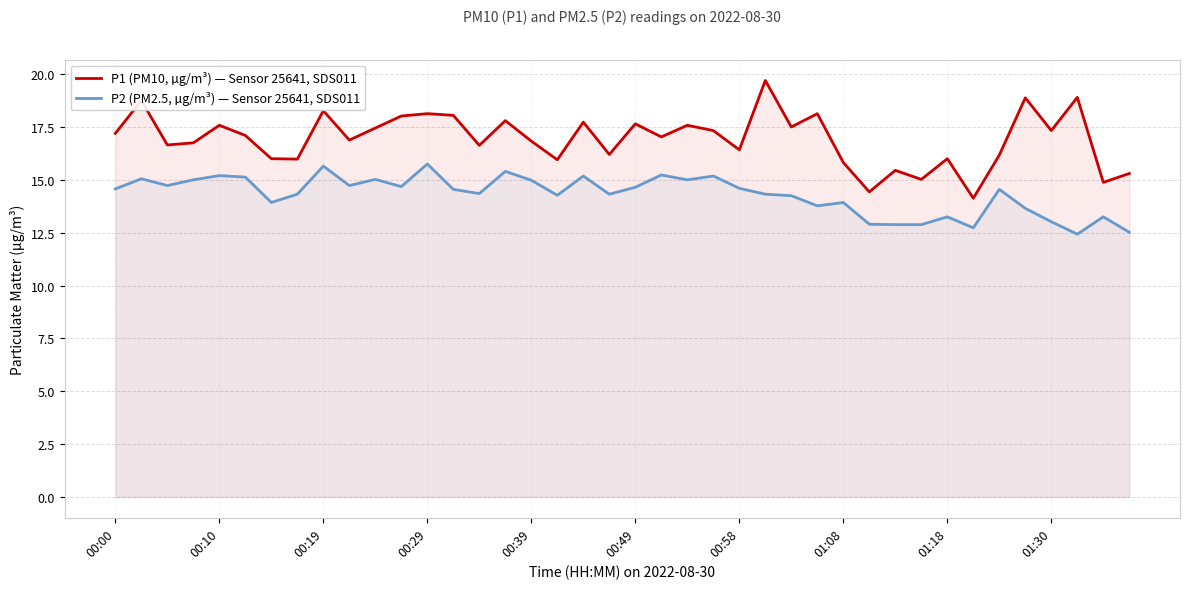

List the series in order of their overall mean, highest first.

P1 (PM10, µg/m³) — Sensor 25641, SDS011, P2 (PM2.5, µg/m³) — Sensor 25641, SDS011